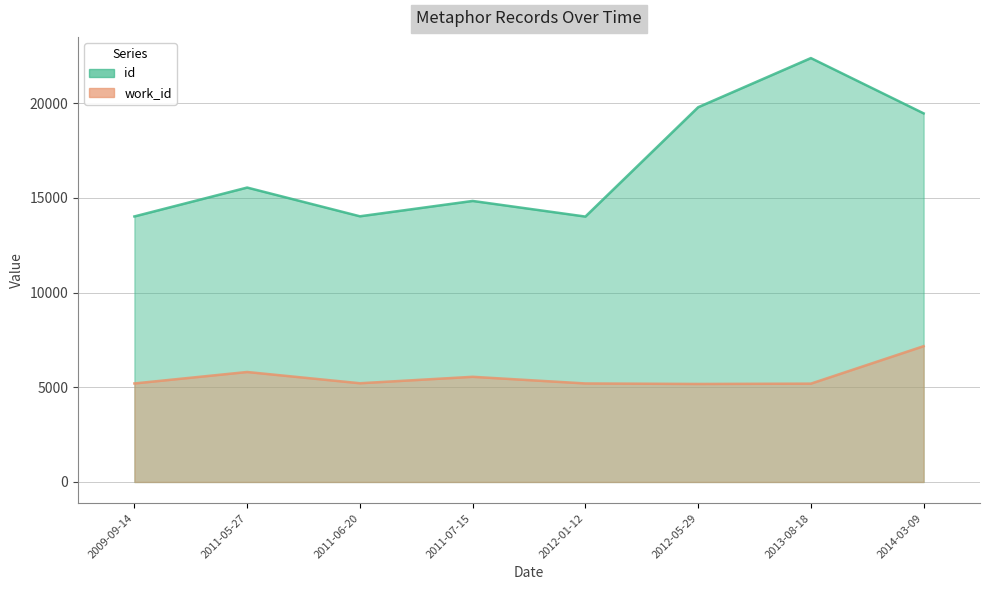

Reading left to right, transcribe all the data shown in this chart.

id: 2009-09-14=14020	2011-05-27=15545	2011-06-20=14028	2011-07-15=14838	2012-01-12=14013	2012-05-29=19786	2013-08-18=22381	2014-03-09=19462
work_id: 2009-09-14=5202	2011-05-27=5807	2011-06-20=5213	2011-07-15=5553	2012-01-12=5202	2012-05-29=5175	2013-08-18=5192	2014-03-09=7171